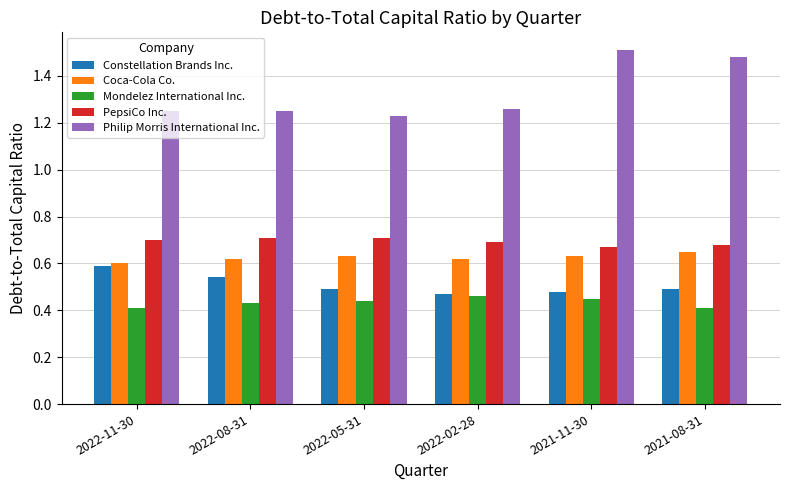

Which series has the widest spread of values?

Philip Morris International Inc.